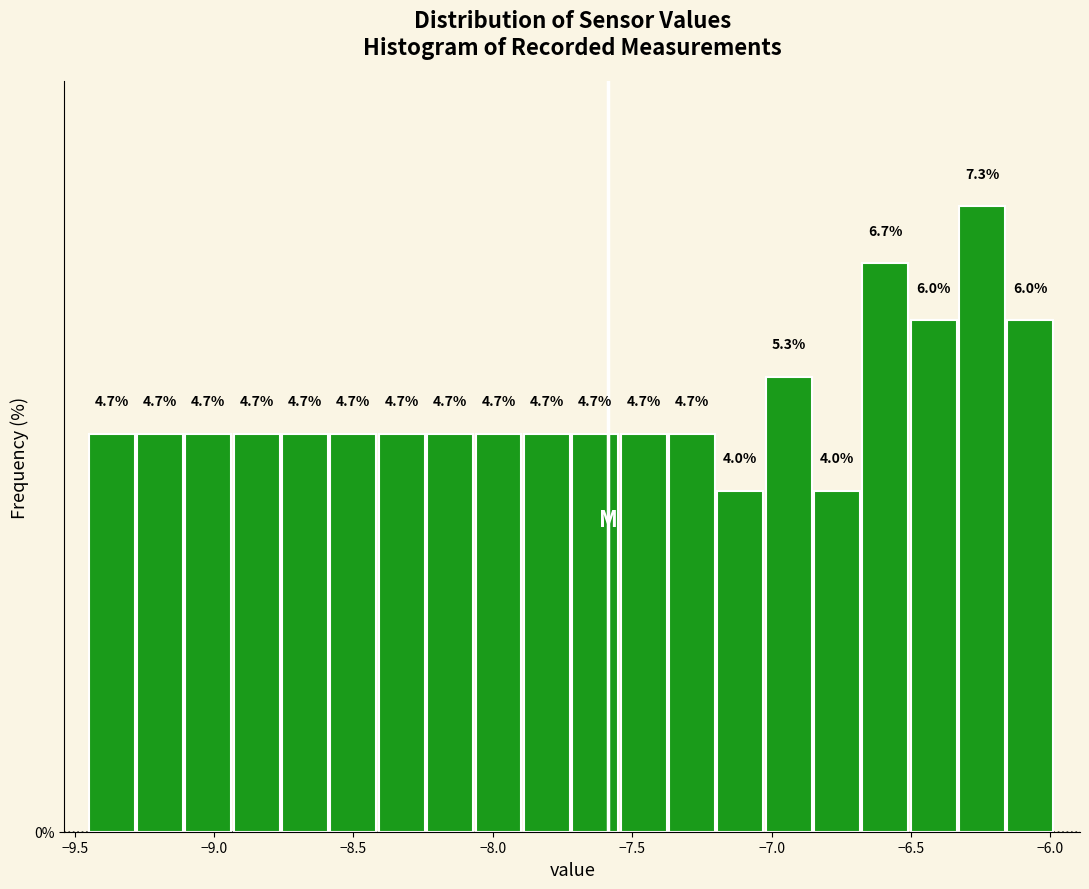

Read against the x-axis, roughly where is the centre of the tallest bar?

-6.25